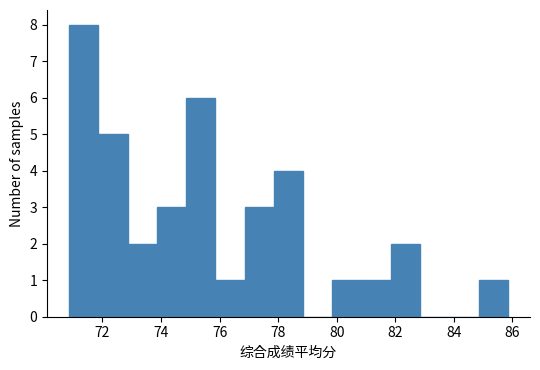

Which range on the x-axis has the tallest bar?

70.8 to 71.8